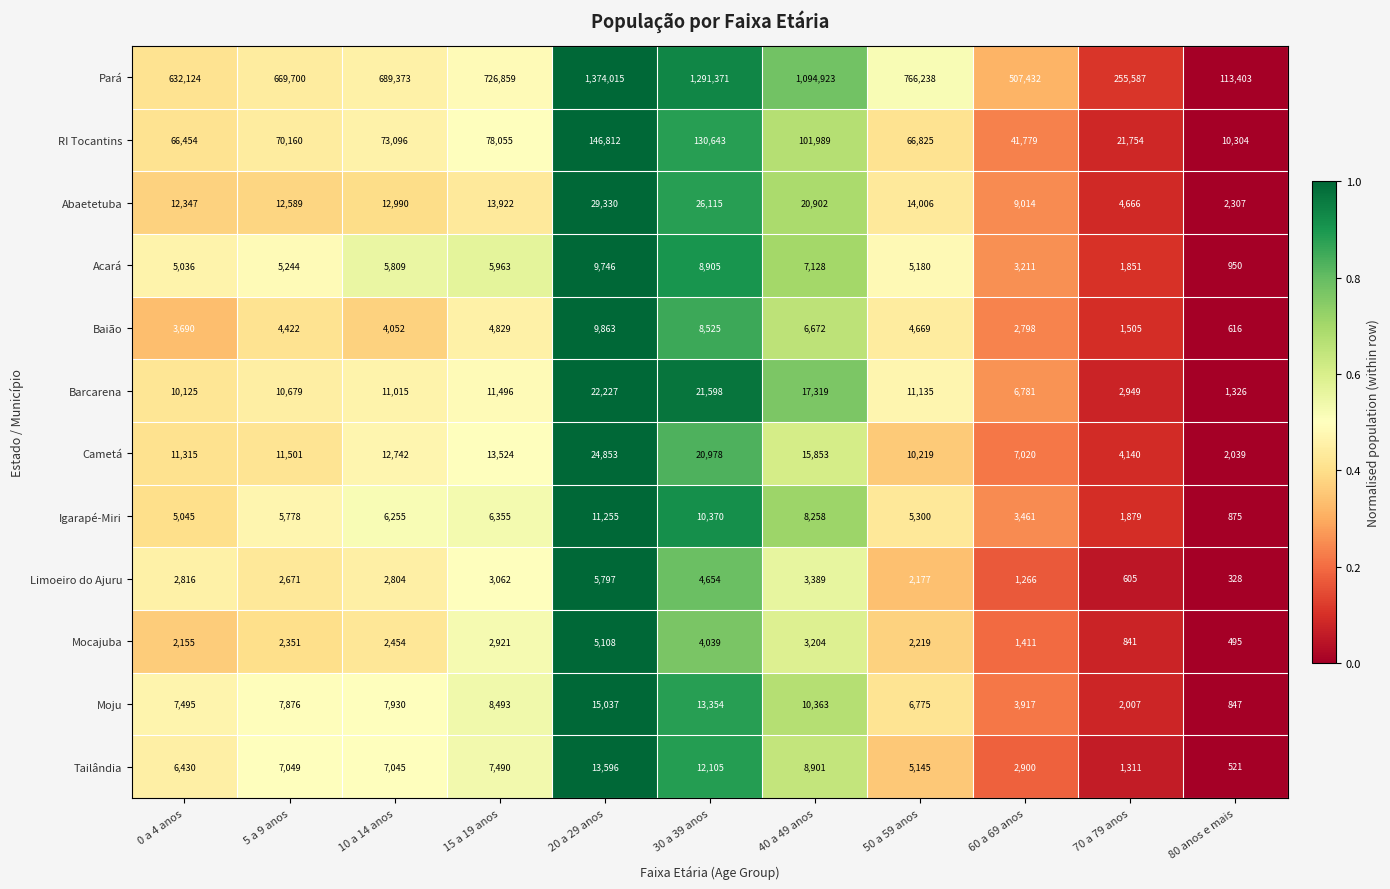

Which series has the largest total across all categories?

Pará